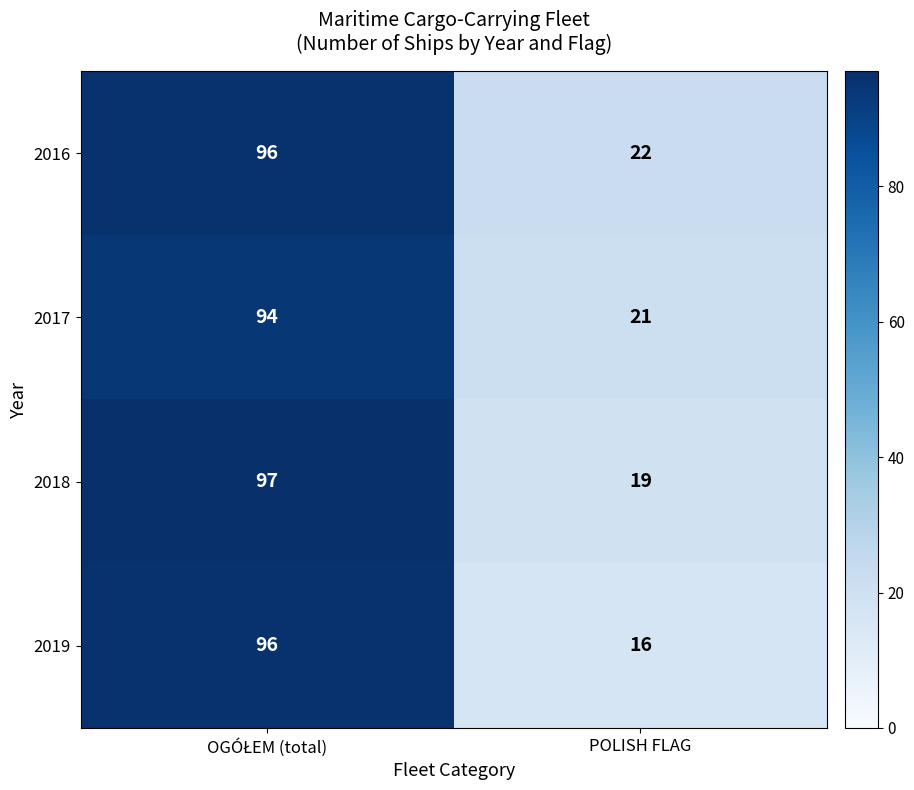

Which category has the lowest value in the 2017 series?

POLISH FLAG